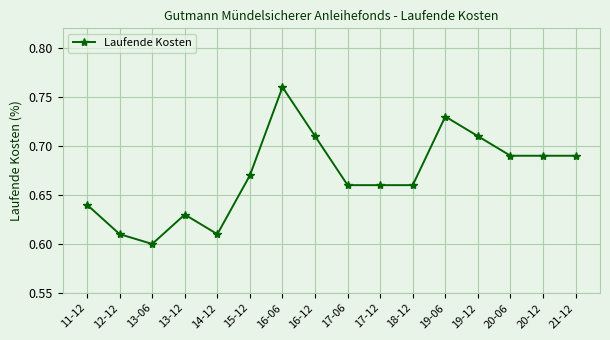

What is the change in value from 13-06 to 15-12?

+0.1